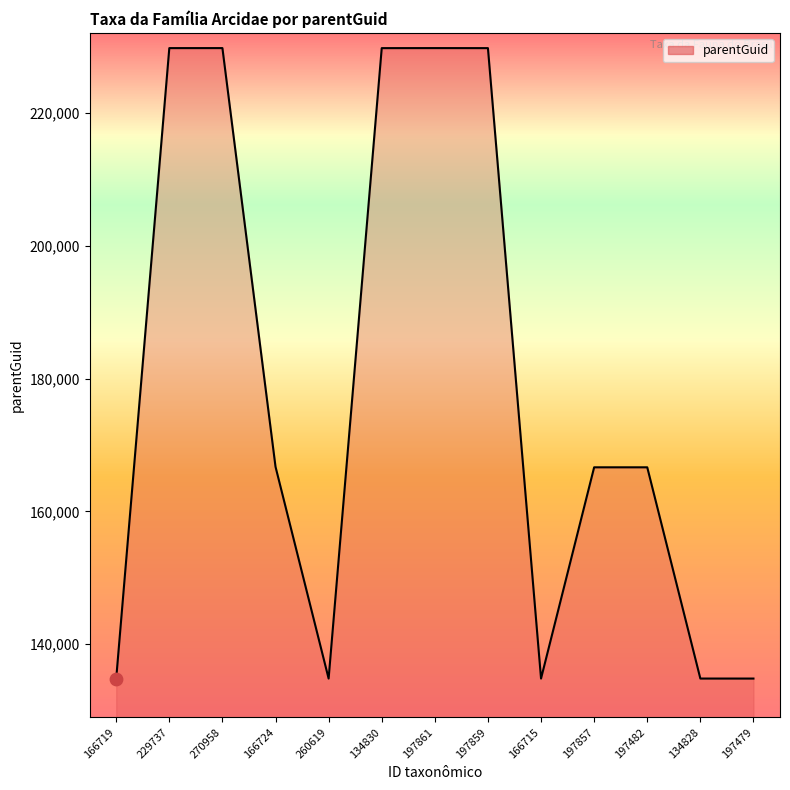

Between 260619 and 197861, which is larger?

197861